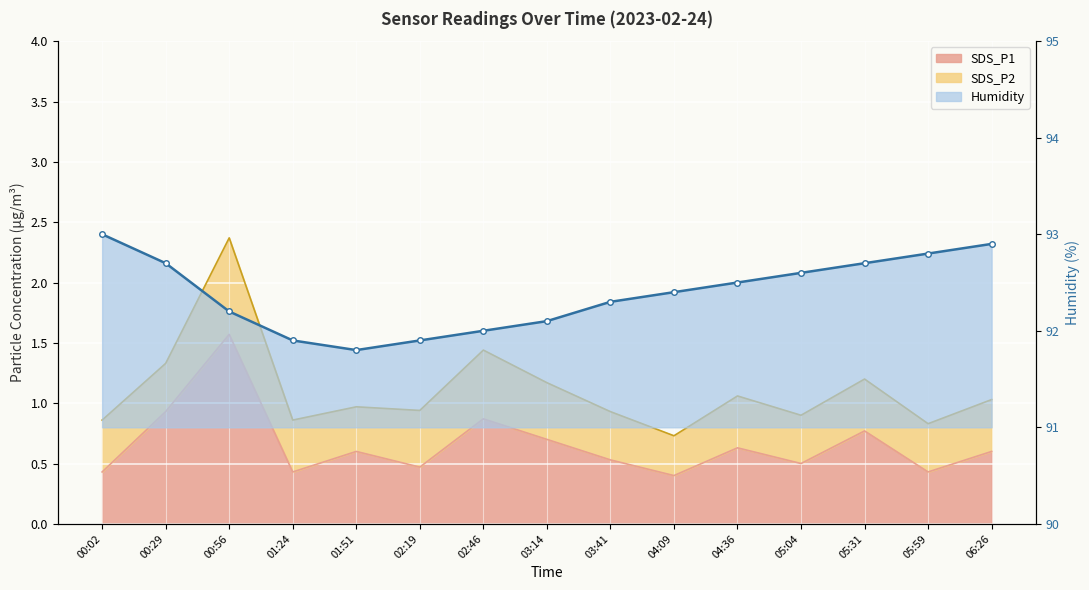

What is the total value across all series at 01:51?

92.4